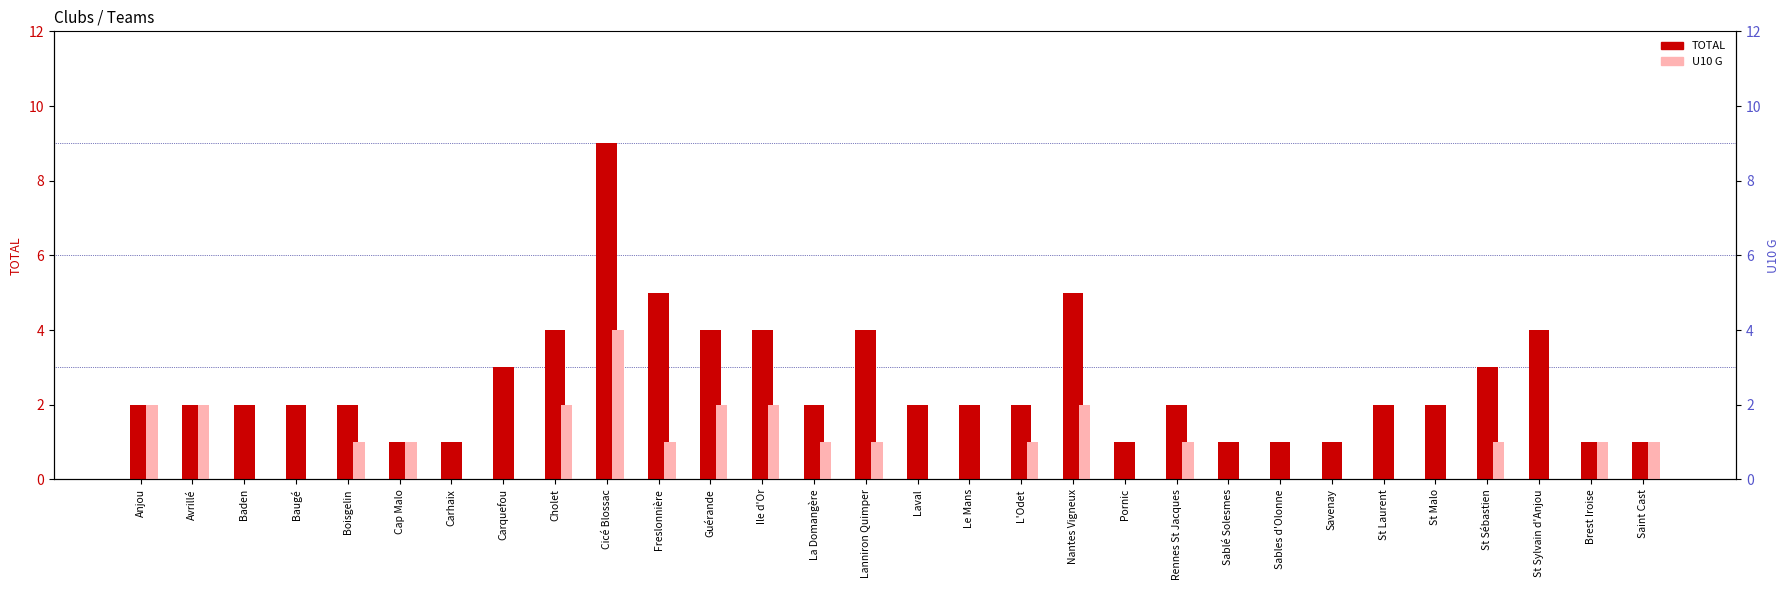

At Carquefou, list the series in order from largest to smallest.

TOTAL, U10 G